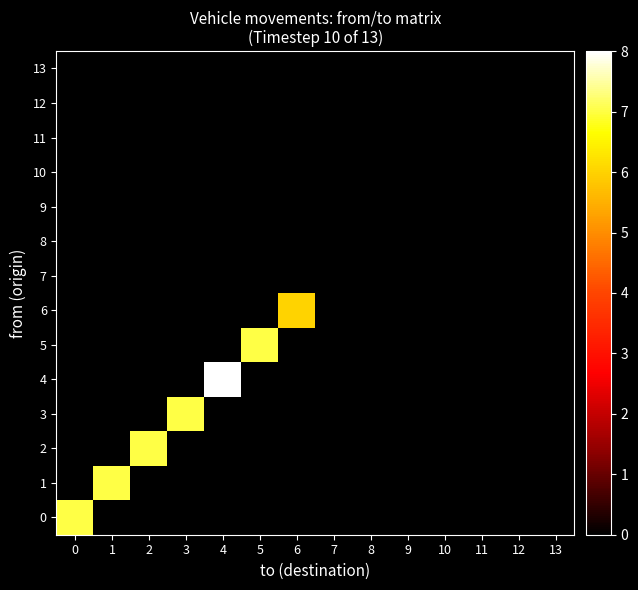

At how many categories does at least one series exceed 4?

7